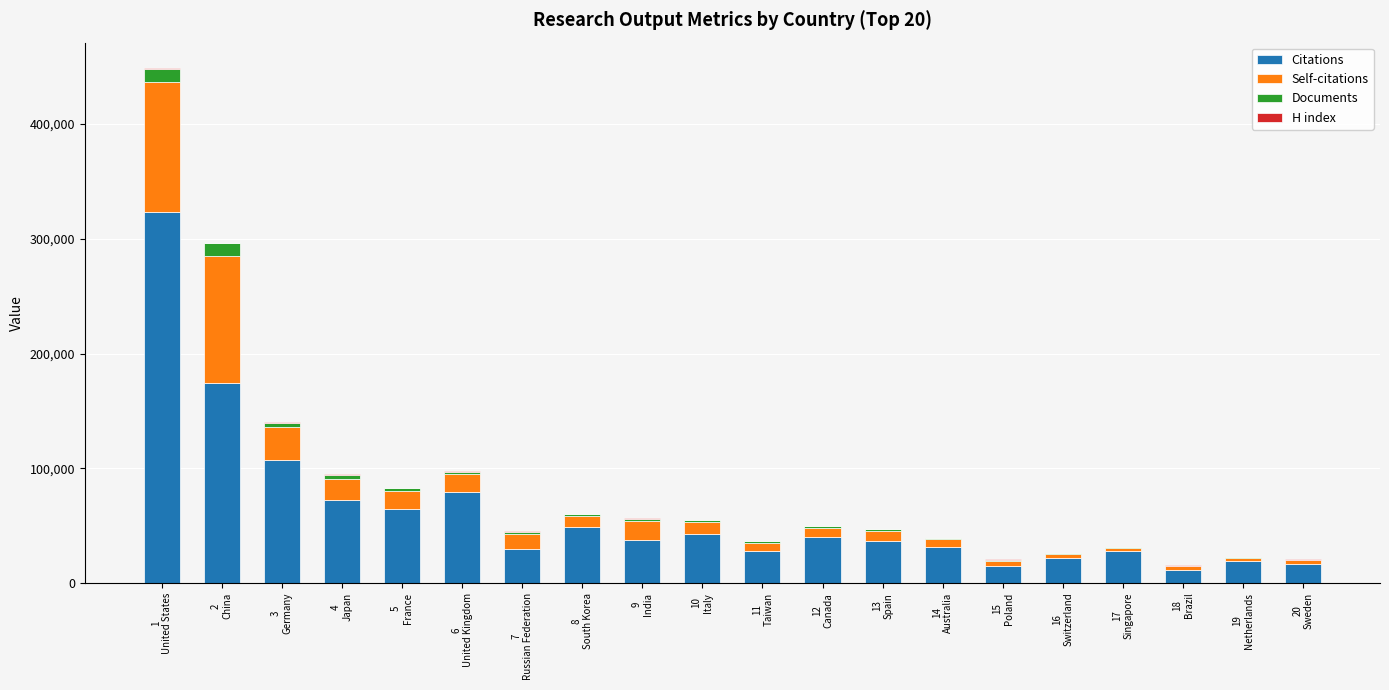

What is the maximum value for Citations?

323310